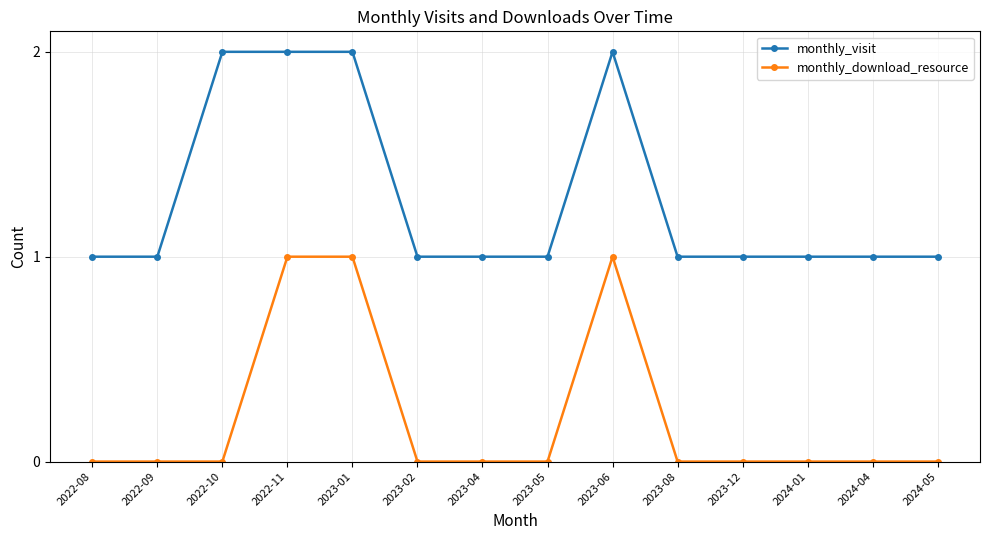

The monthly_download_resource series shows 0 at 2024-05. True or false?

True